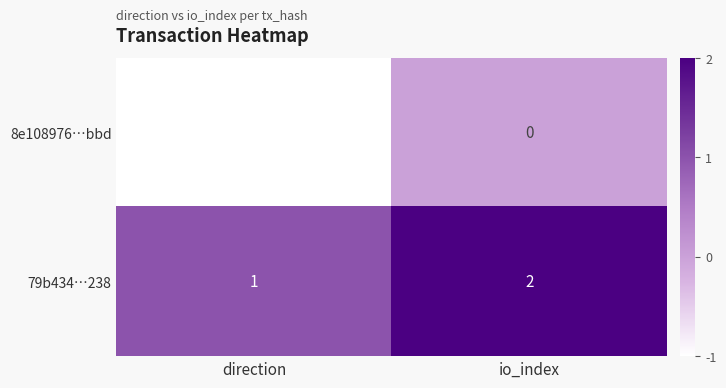

Rank the series by their maximum value, from lowest to highest.

8e108976…bbd, 79b434…238